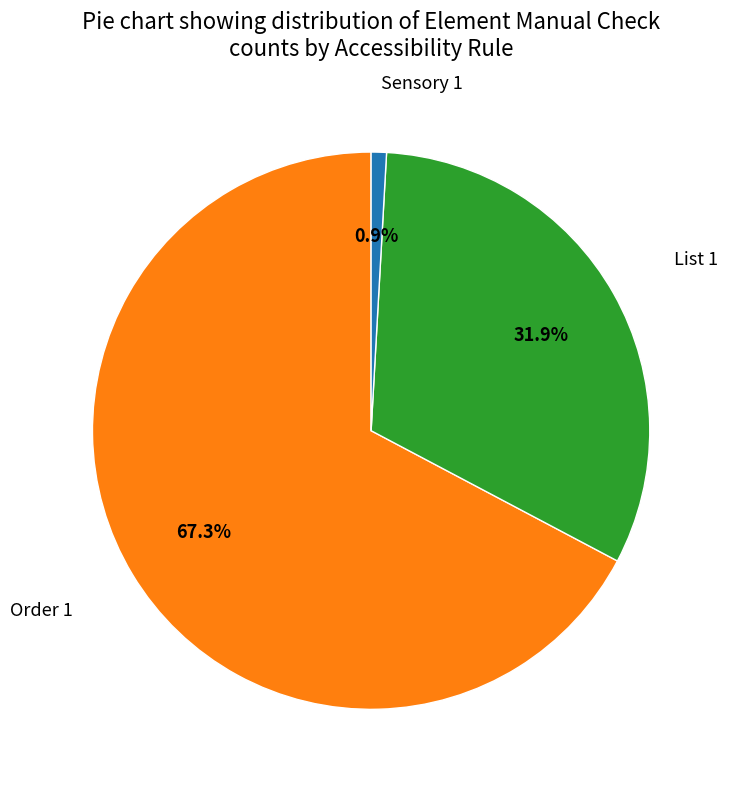

Does any single category account for the majority?

Yes